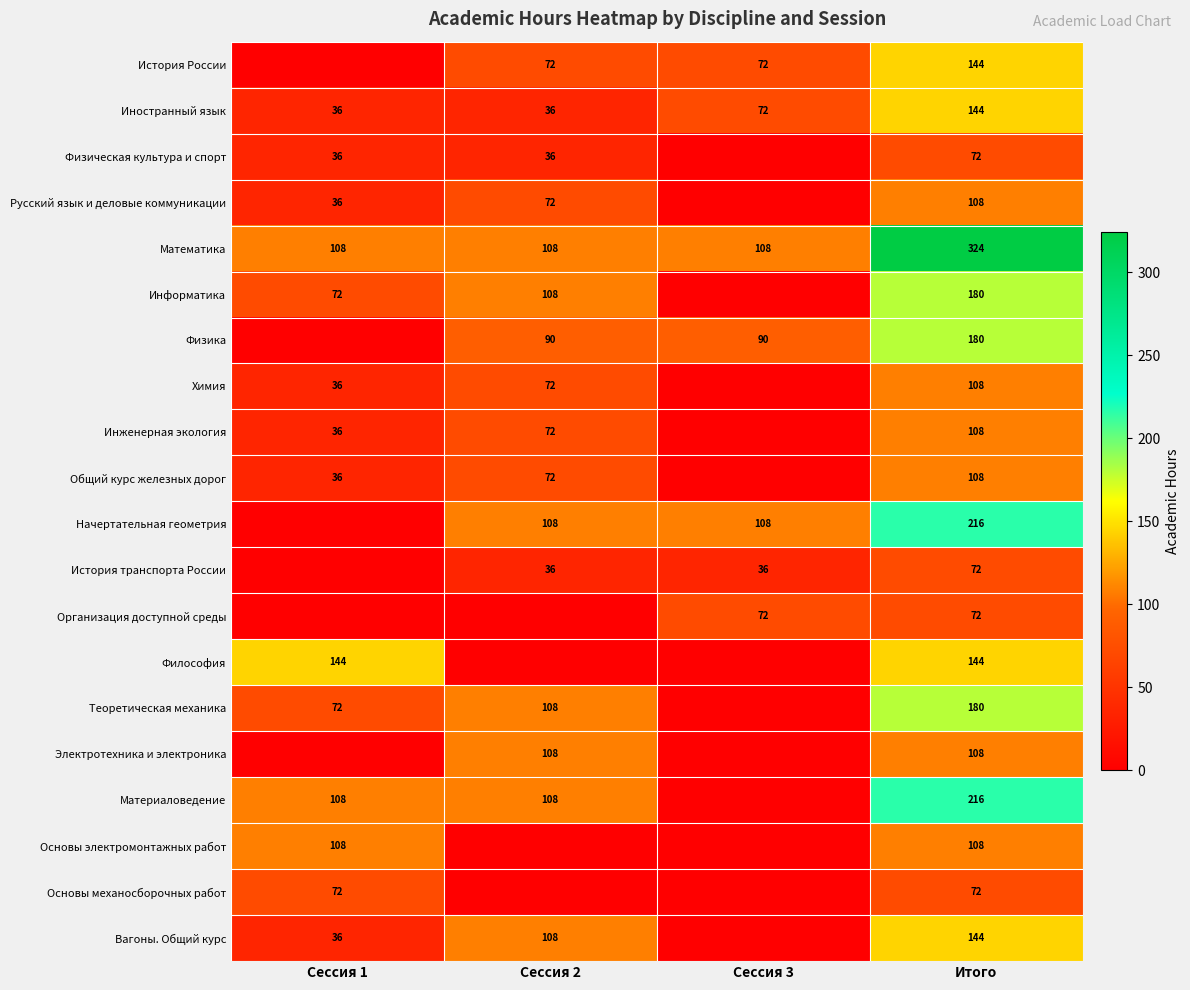

The value of Математика at Сессия 1 is 180. True or false?

False